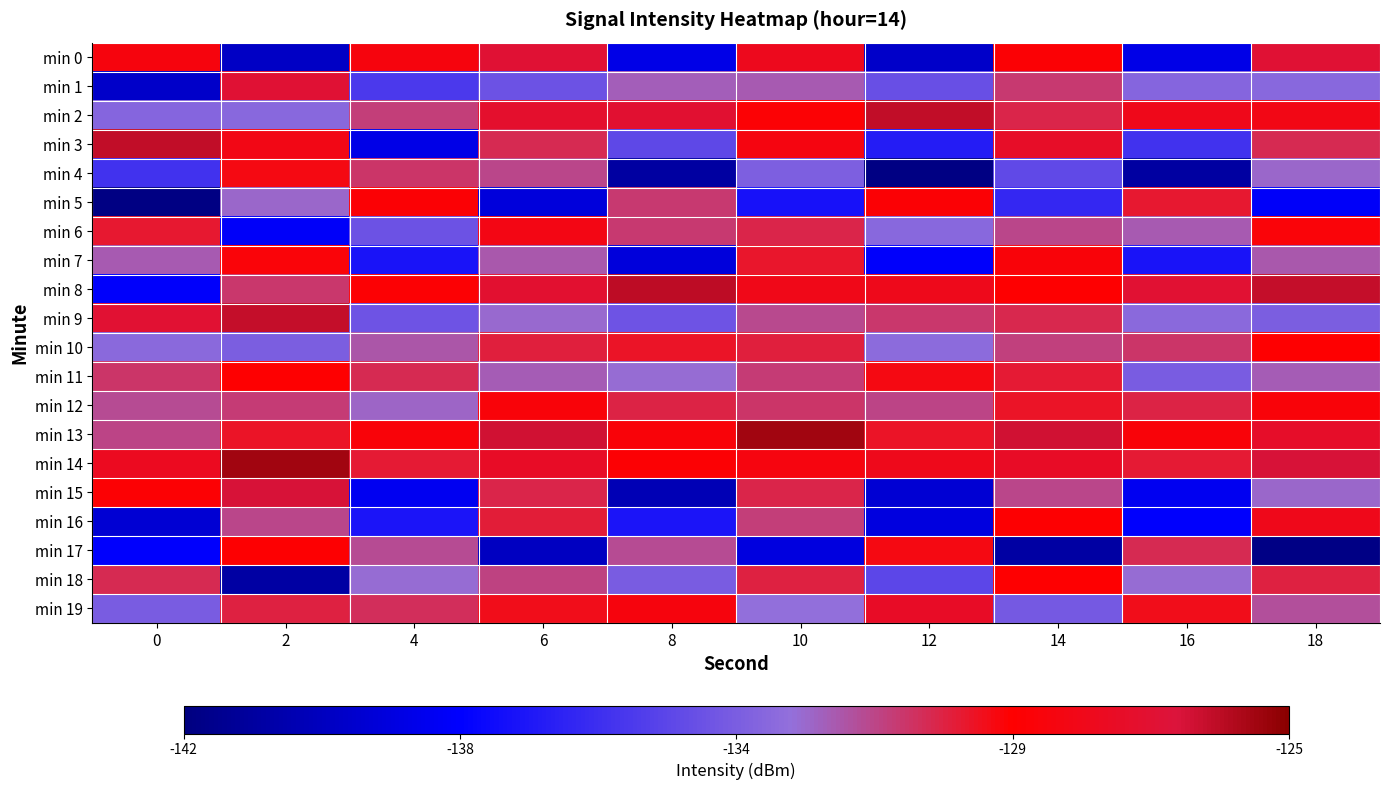

Which label corresponds to the largest value in the chart?

10